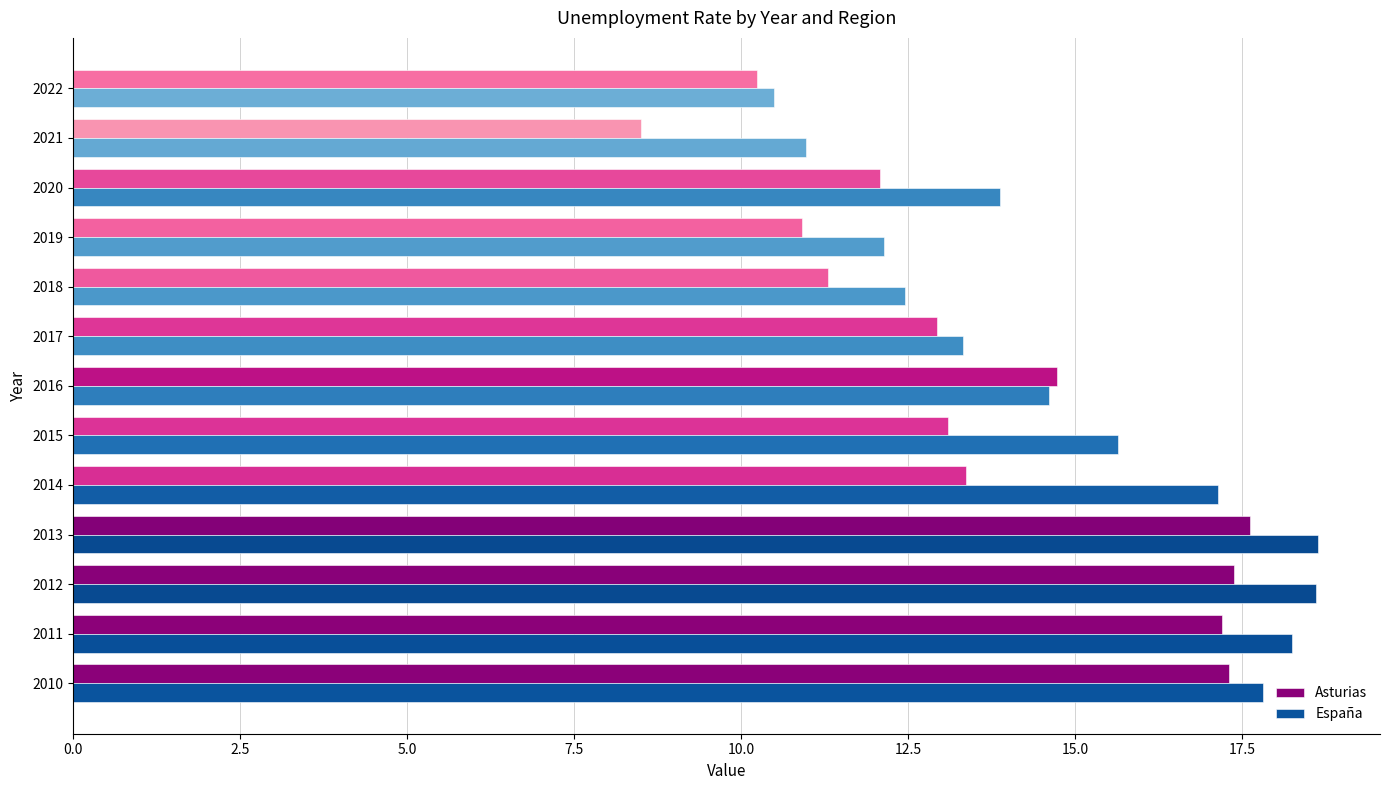

Rank the series by their maximum value, from lowest to highest.

Asturias, España